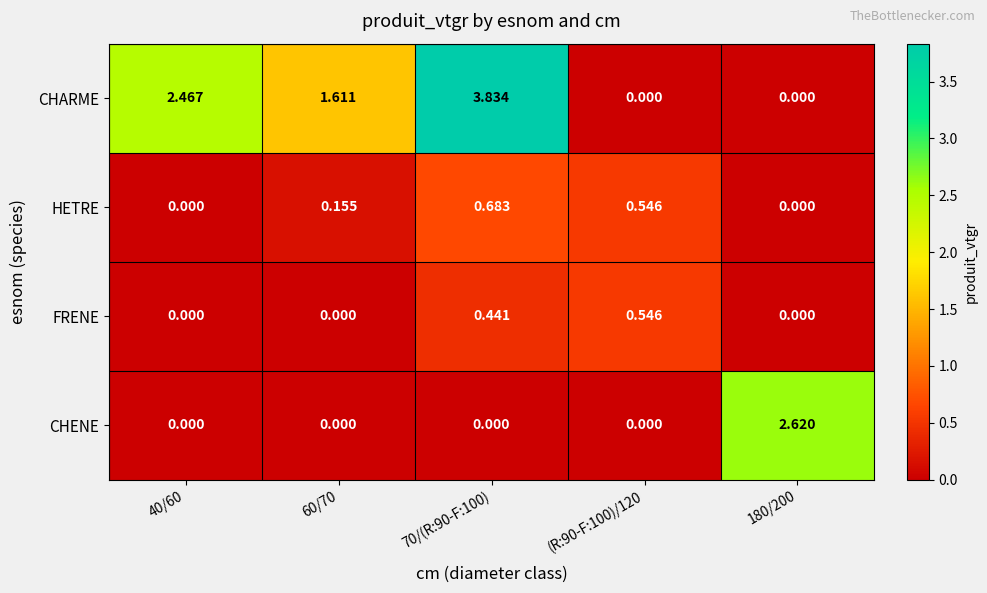

Which series has the largest total across all categories?

CHARME